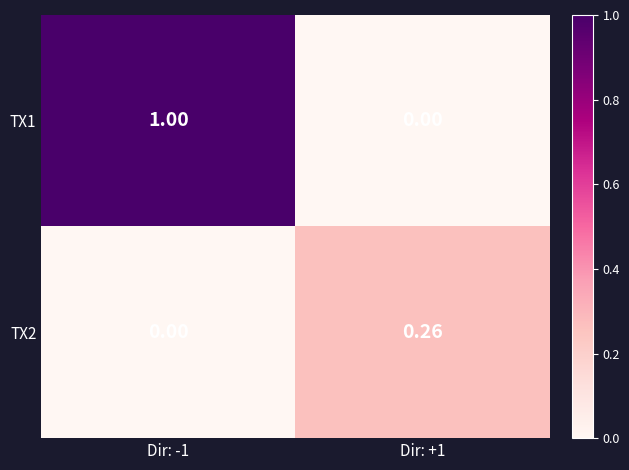

What is the maximum value shown in the chart?

1.0